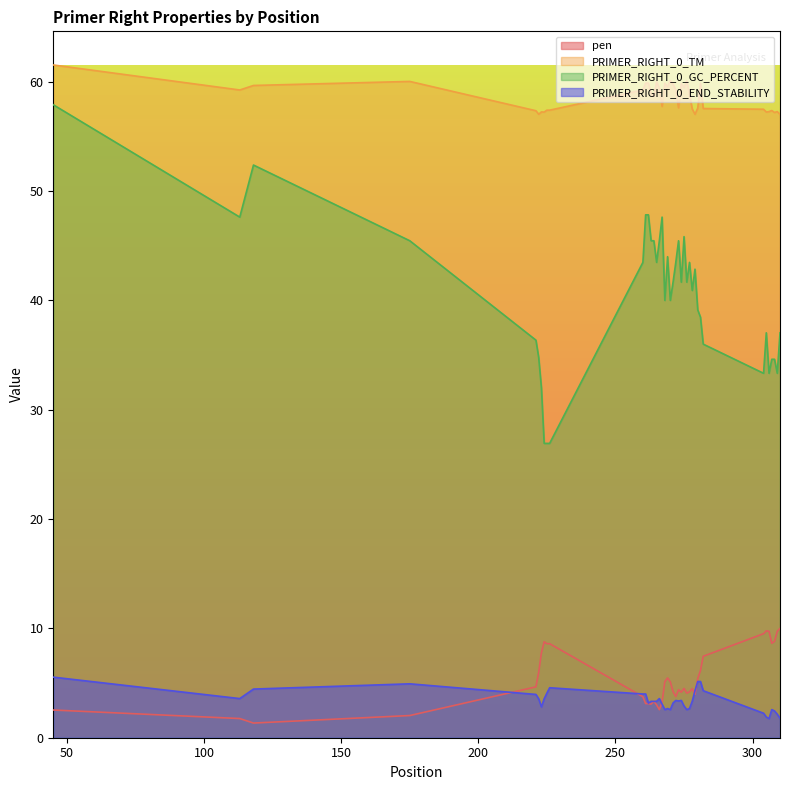

What is the value of the PRIMER_RIGHT_0_GC_PERCENT point at the 14th from the left?

45.5